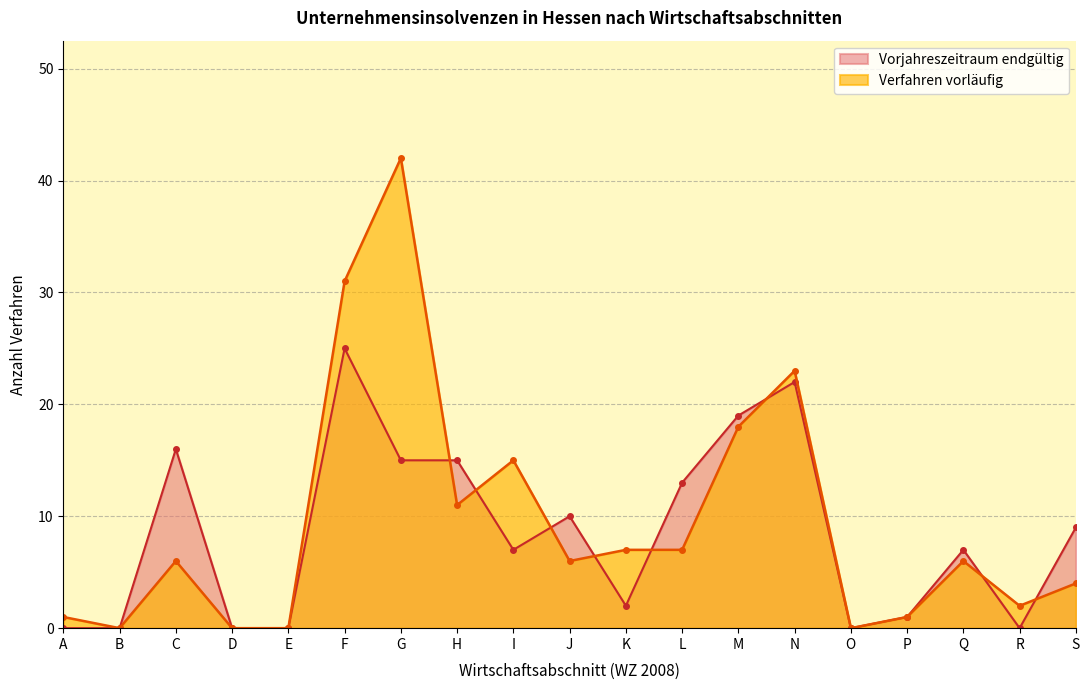

Which series ends up on top after the final intersection of Vorjahreszeitraum endgültig and Verfahren vorläufig?

Vorjahreszeitraum endgültig